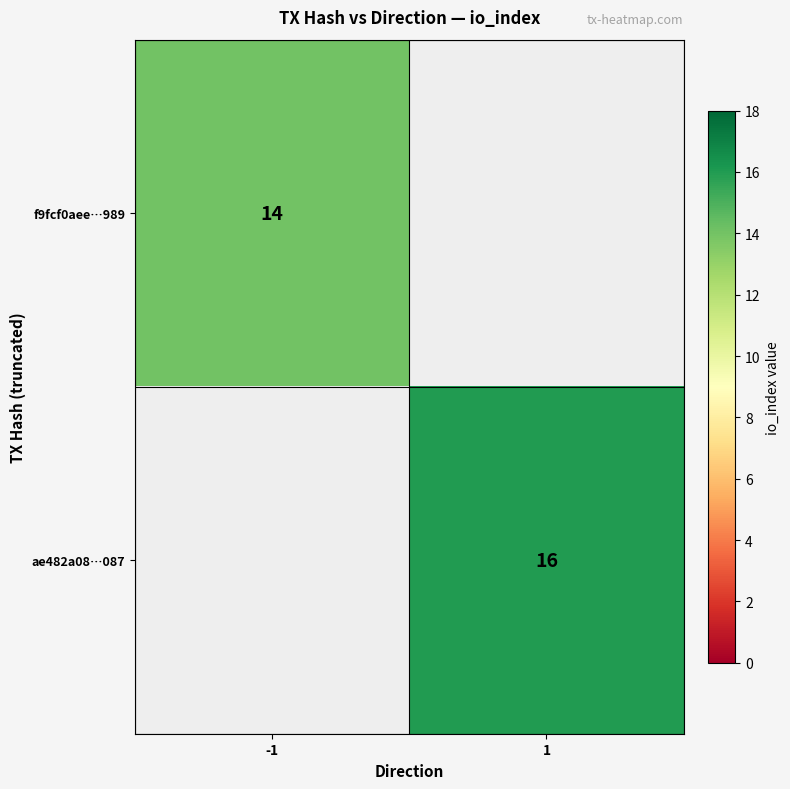

True or false: ae482a08…087 has a value of 11 at 1.

False